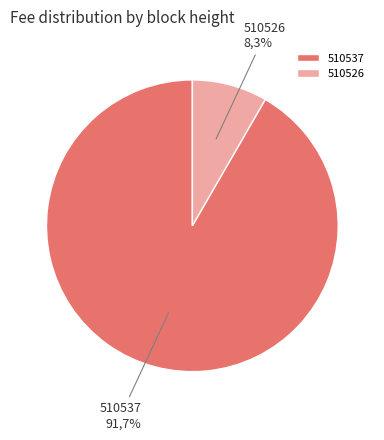

Does any single category account for the majority?

Yes